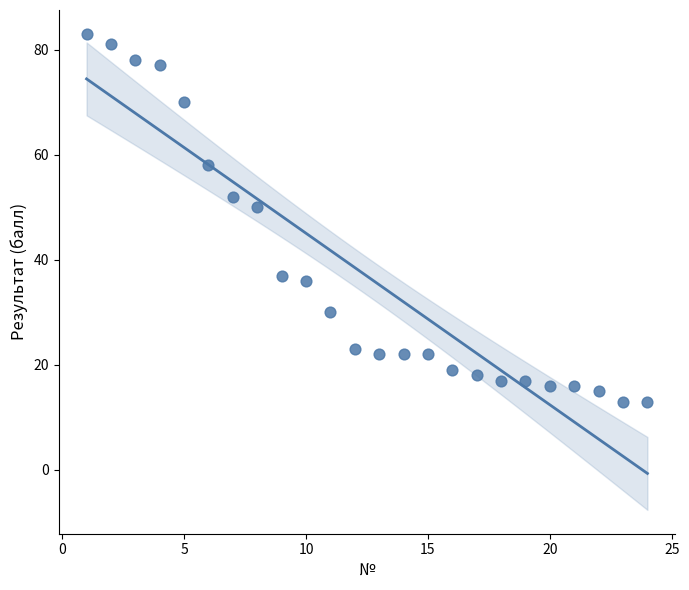

What Y value in the scatter plot is closest to 48?

50